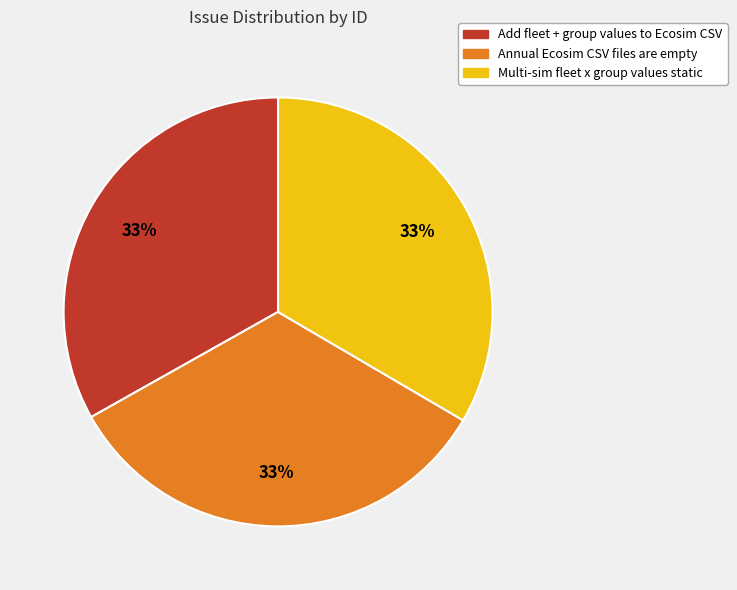

What is the ratio of the value at Annual Ecosim CSV files are empty to the value at Add fleet + group values to Ecosim CSV?

1.0